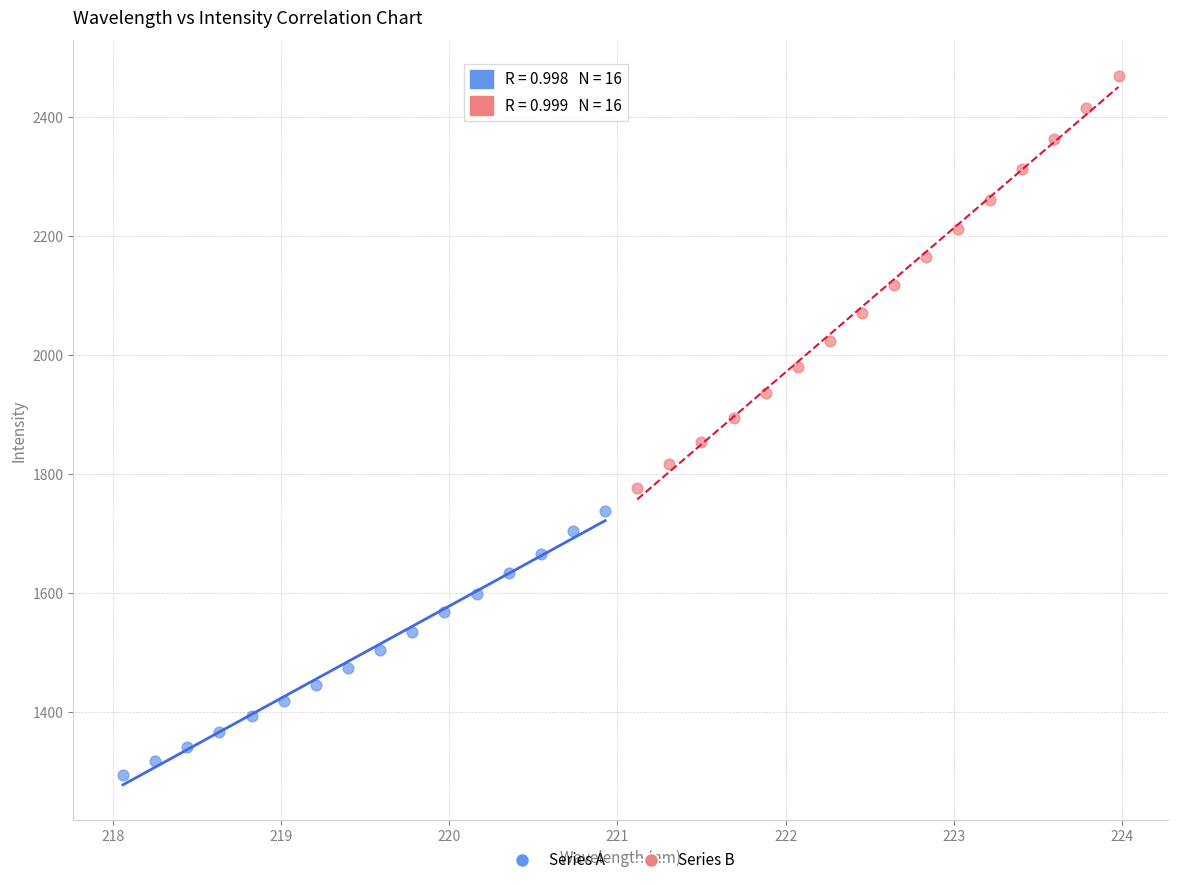

Which series contains the highest Y value?

Series B